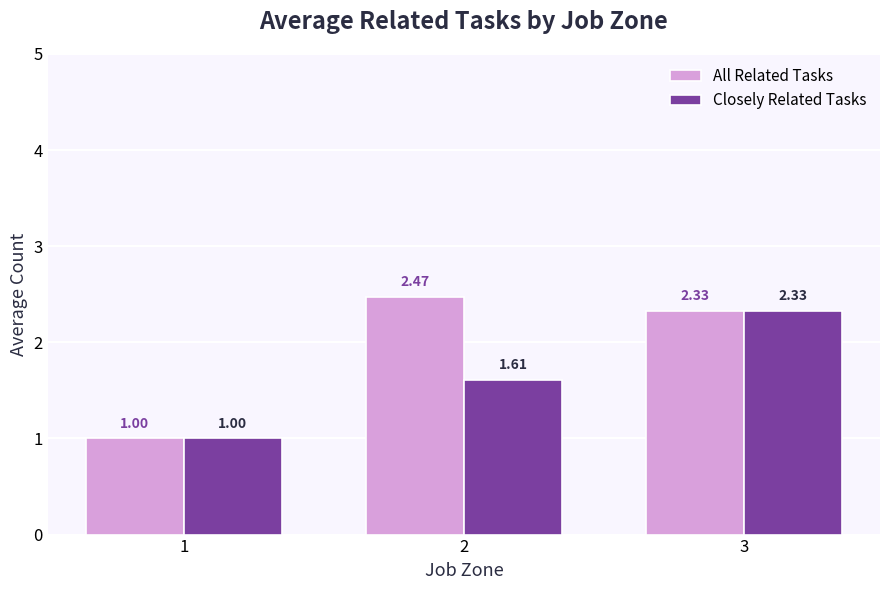

What are all the series names shown in the legend?

All Related Tasks, Closely Related Tasks